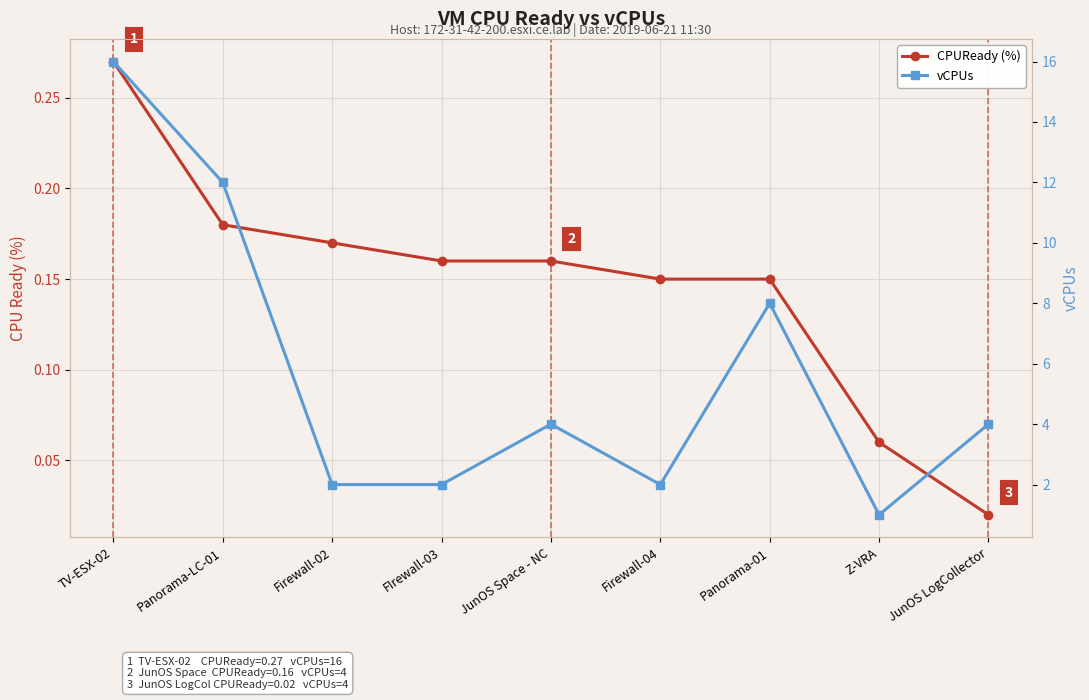

Rank the series at Firewall-04 from lowest to highest value.

CPUReady (%), vCPUs